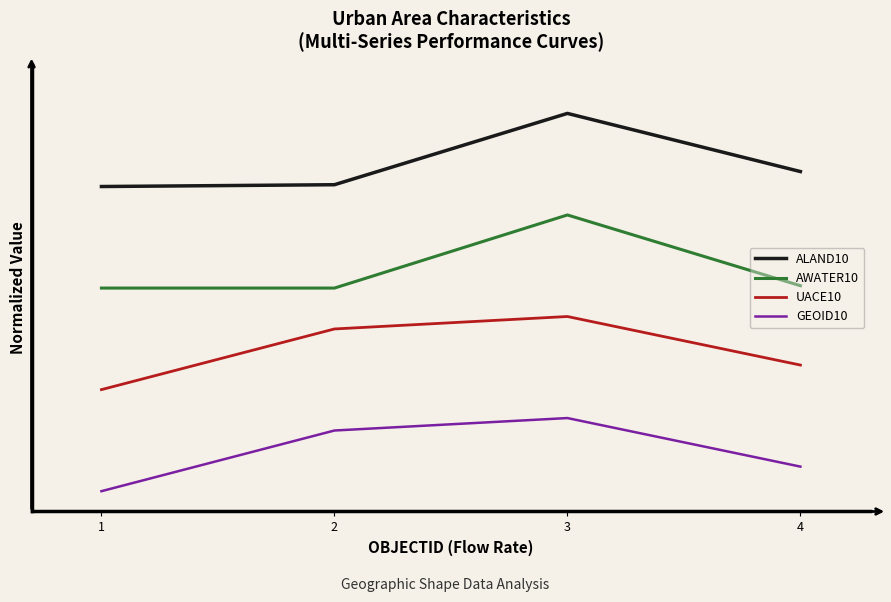

What are all the series names shown in the legend?

ALAND10, AWATER10, UACE10, GEOID10